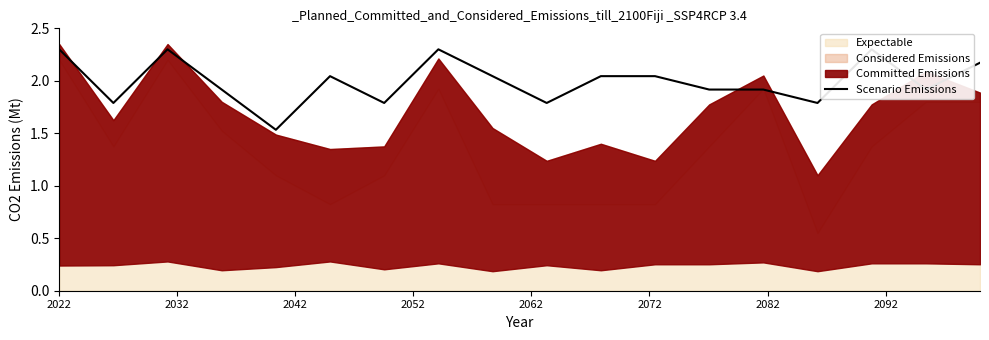

How many interior local valleys (lower than both neighbors) does the data have?

6